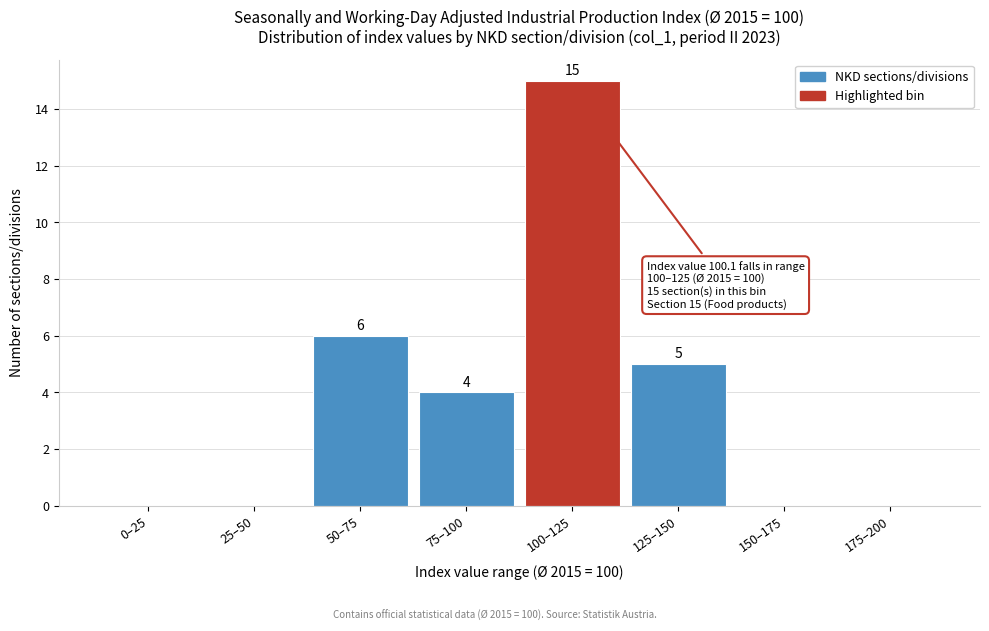

Reading right to left, extract all data points from this chart.

175–200=0	150–175=0	125–150=5	100–125=15	75–100=4	50–75=6	25–50=0	0–25=0